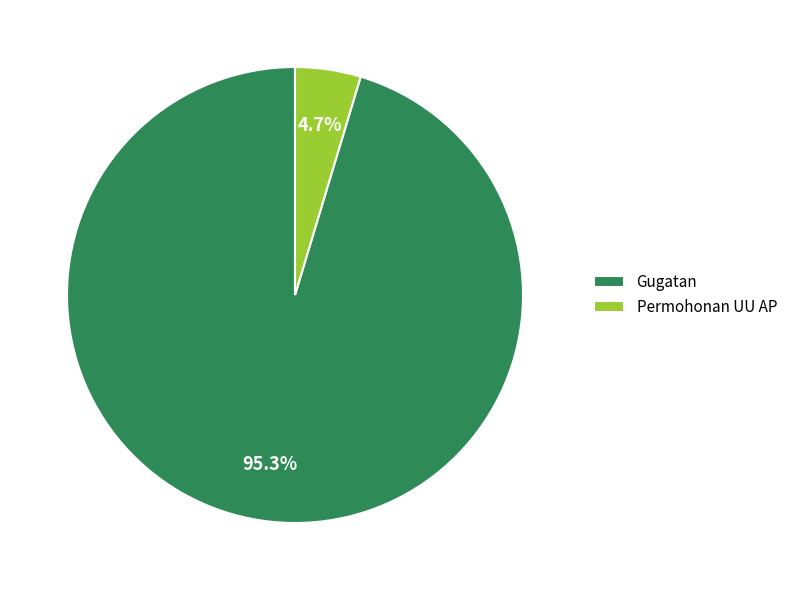

What percentage is the Gugatan slice, to the nearest percent?

95%